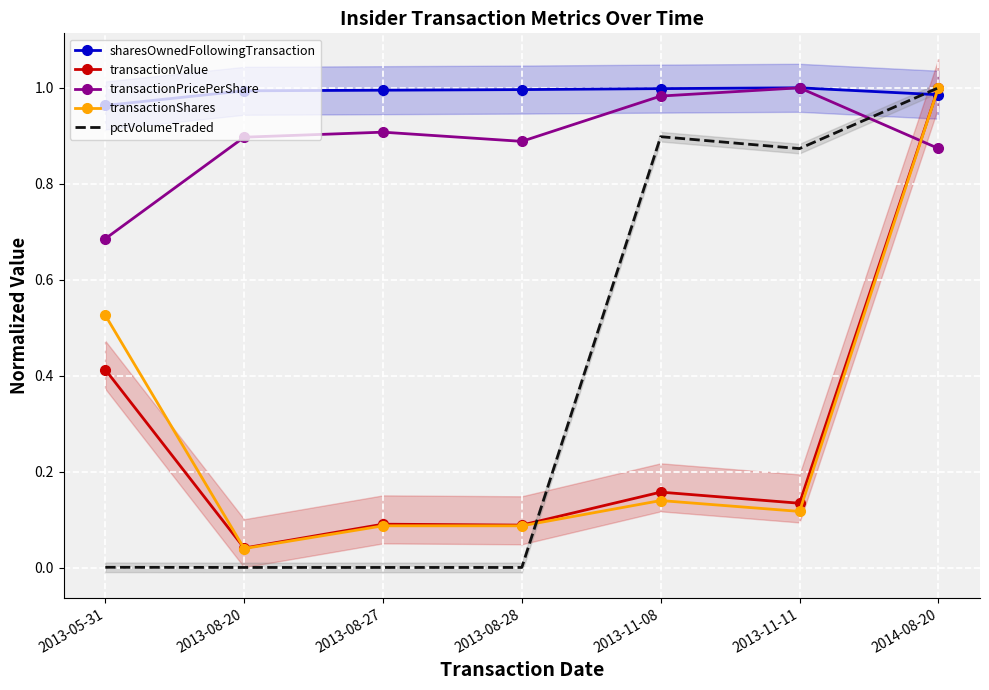

At 2013-08-28, list the series in order from largest to smallest.

sharesOwnedFollowingTransaction, transactionPricePerShare, transactionValue, transactionShares, pctVolumeTraded